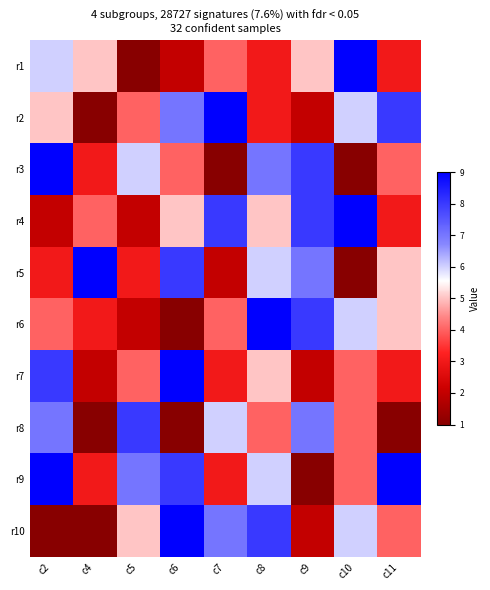

Reading left to right, list all the values displayed in this chart.

r1: c2=6	c4=5	c5=1	c6=2	c7=4	c8=3	c9=5	c10=9	c11=3
r2: c2=5	c4=1	c5=4	c6=7	c7=9	c8=3	c9=2	c10=6	c11=8
r3: c2=9	c4=3	c5=6	c6=4	c7=1	c8=7	c9=8	c10=1	c11=4
r4: c2=2	c4=4	c5=2	c6=5	c7=8	c8=5	c9=8	c10=9	c11=3
r5: c2=3	c4=9	c5=3	c6=8	c7=2	c8=6	c9=7	c10=1	c11=5
r6: c2=4	c4=3	c5=2	c6=1	c7=4	c8=9	c9=8	c10=6	c11=5
r7: c2=8	c4=2	c5=4	c6=9	c7=3	c8=5	c9=2	c10=4	c11=3
r8: c2=7	c4=1	c5=8	c6=1	c7=6	c8=4	c9=7	c10=4	c11=1
r9: c2=9	c4=3	c5=7	c6=8	c7=3	c8=6	c9=1	c10=4	c11=9
r10: c2=1	c4=1	c5=5	c6=9	c7=7	c8=8	c9=2	c10=6	c11=4